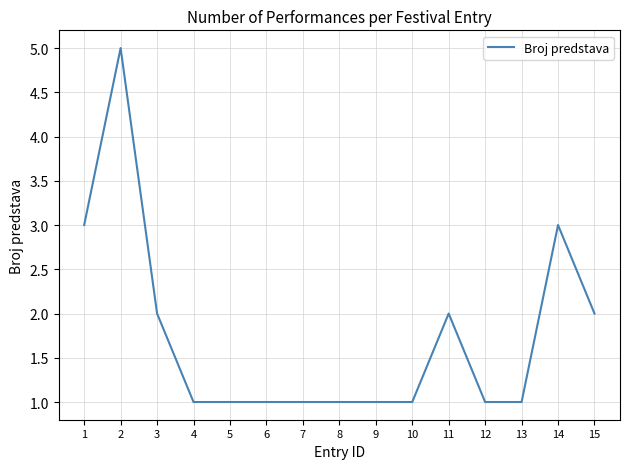

Is it true that the value at 14 is 2?

False